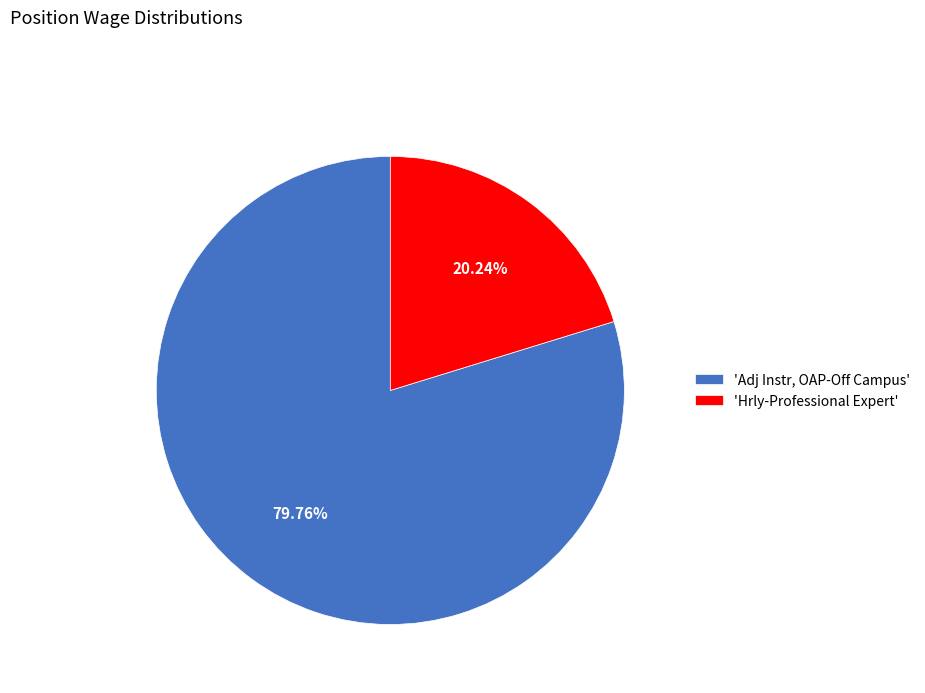

How many segments does this pie chart have?

2